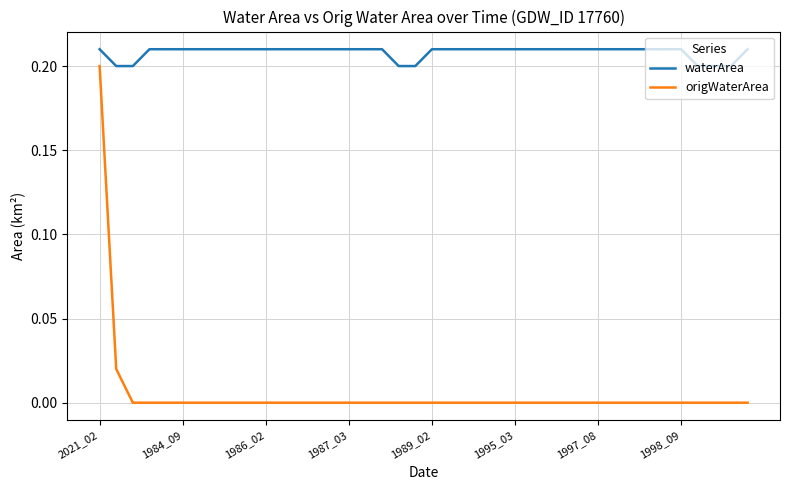

Rank the series by their maximum value, from lowest to highest.

origWaterArea, waterArea